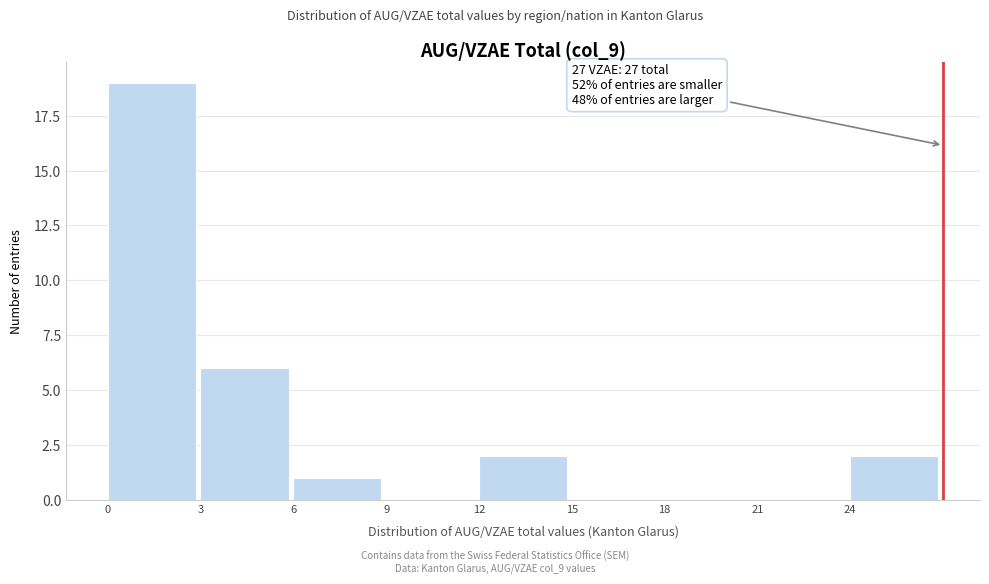

Over which range of the x-axis is the bar tallest?

0 to 3